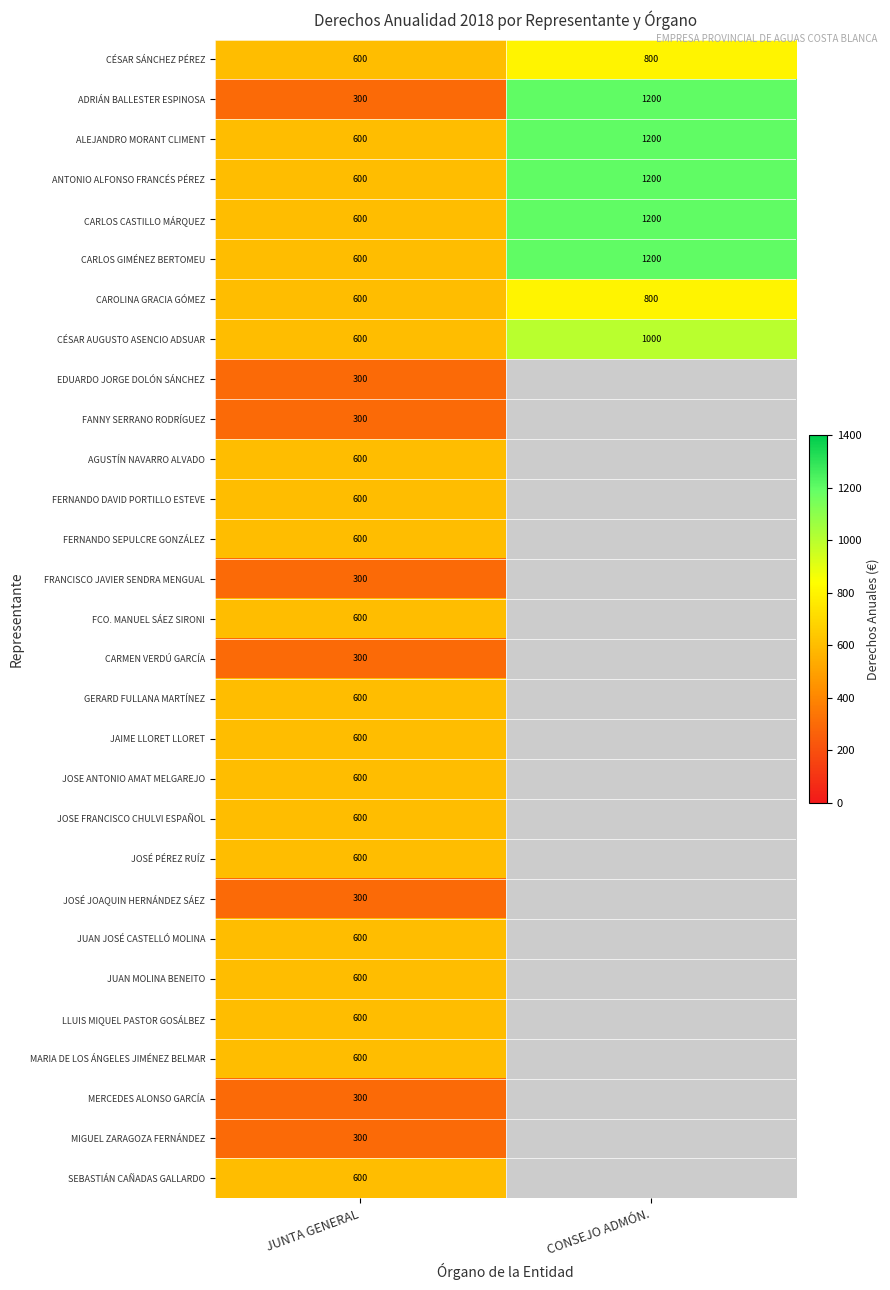

What is the spread (max minus min) of values at JUNTA GENERAL?

300